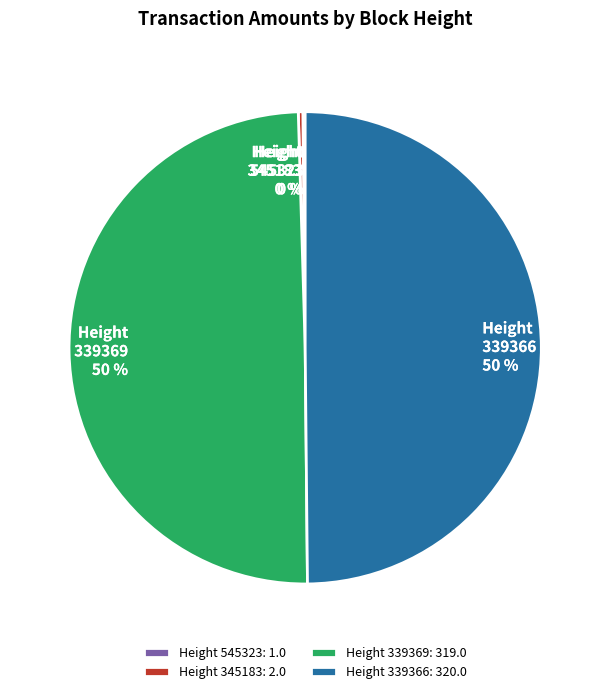

Approximately how many times larger is the value at Height 339369 compared to Height 345183?

159.5